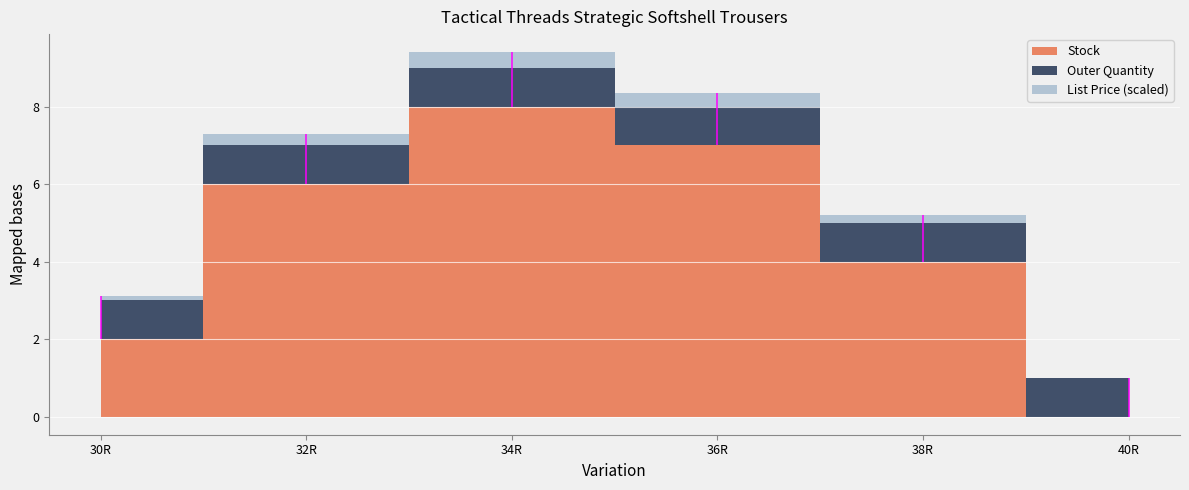

How many lines are shown in the chart?

3